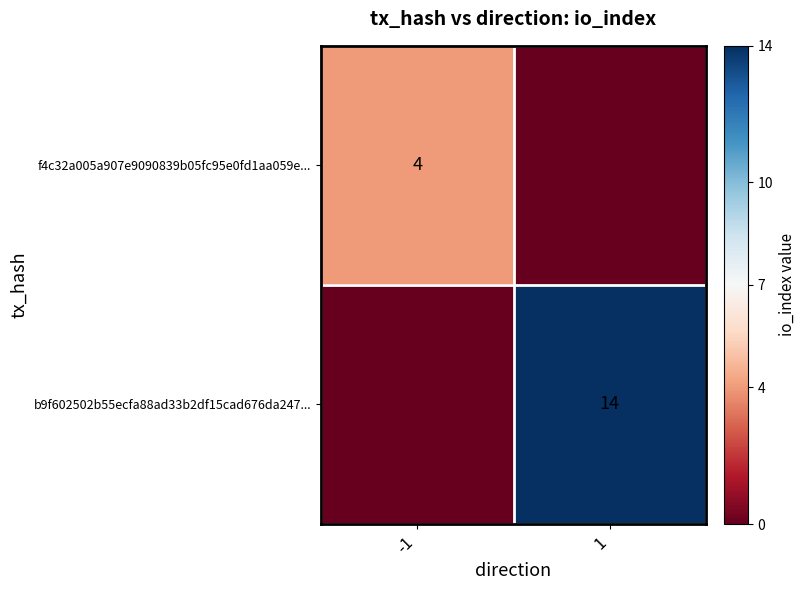

The f4c32a005a907e9090839b05fc95e0fd1aa059e... series shows 2 at -1. True or false?

False